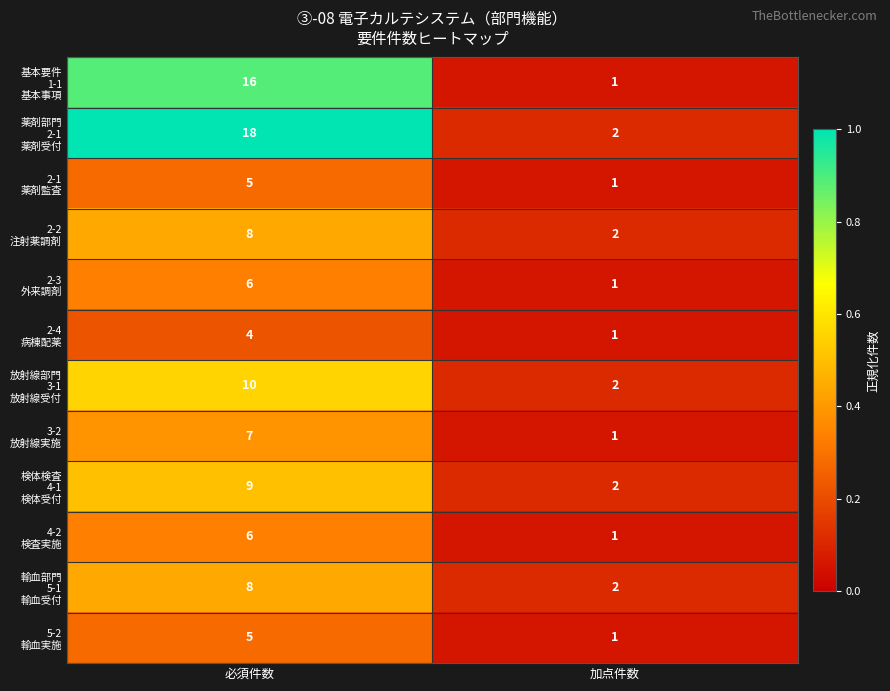

What is the total value across all series at 加点件数?

17